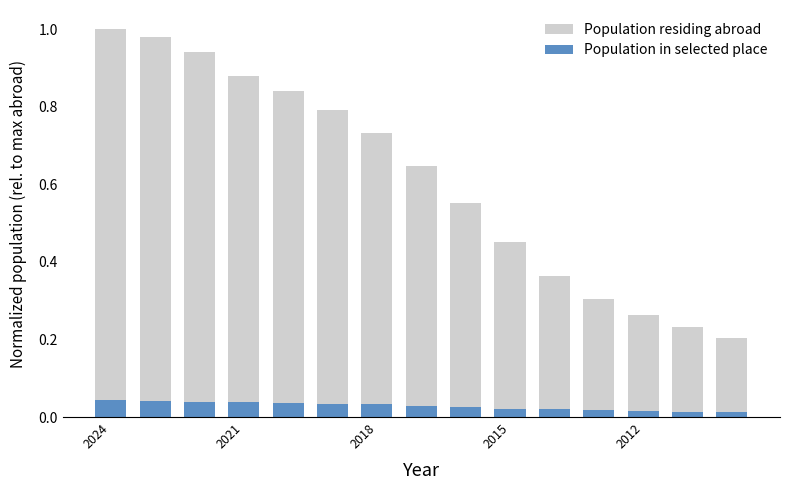

At which category is the sum across all series the highest?

2024